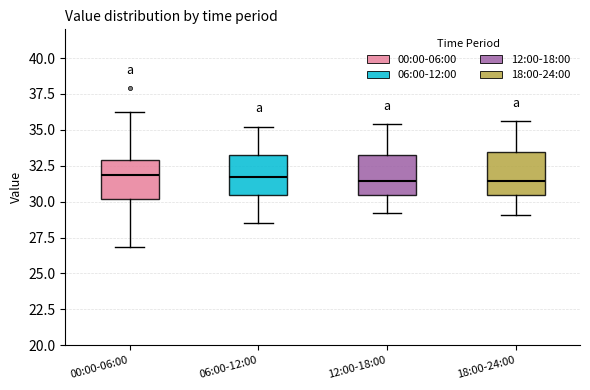

Where does the lower whisker of the box for 12:00-18:00 end on the y-axis? The values are not printed on the chart, so give them approximately, as read against the axis.

29.0